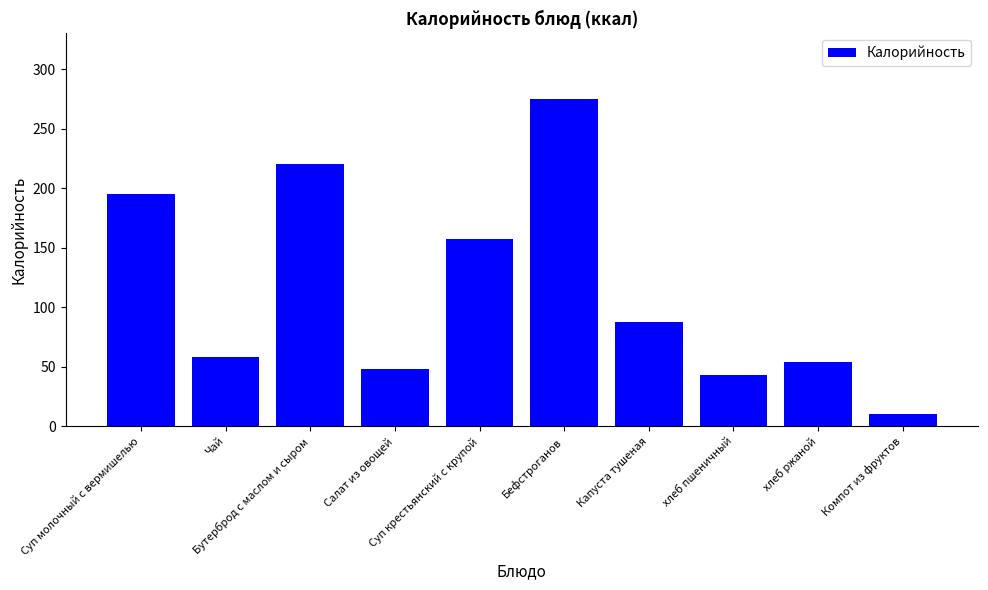

Does the chart contain stacked bars?

No